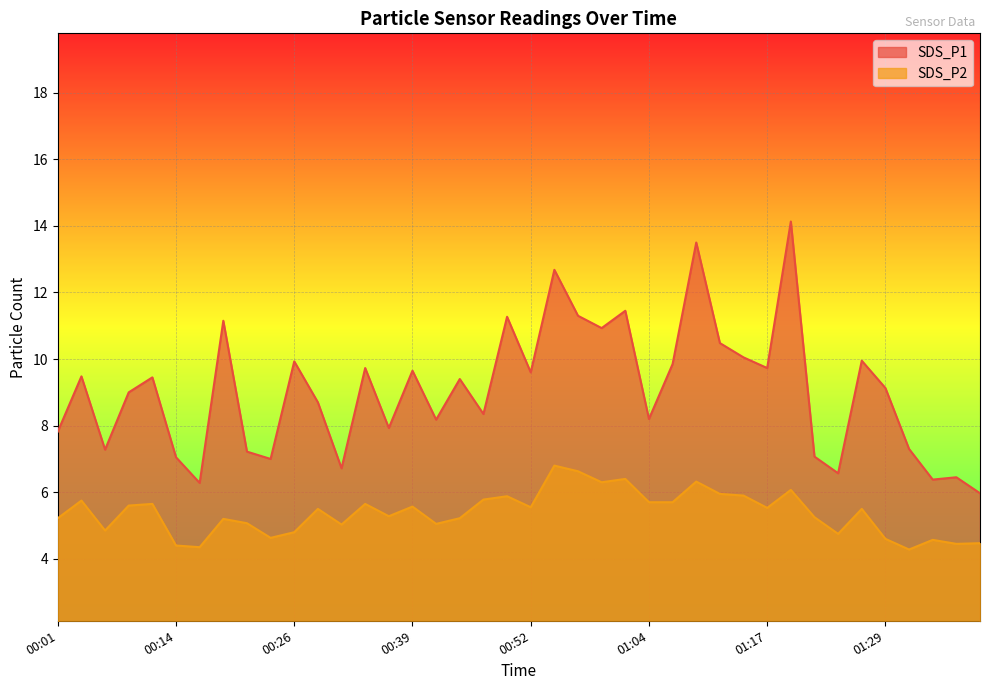

Between 00:06 and 01:04, which is larger?

01:04